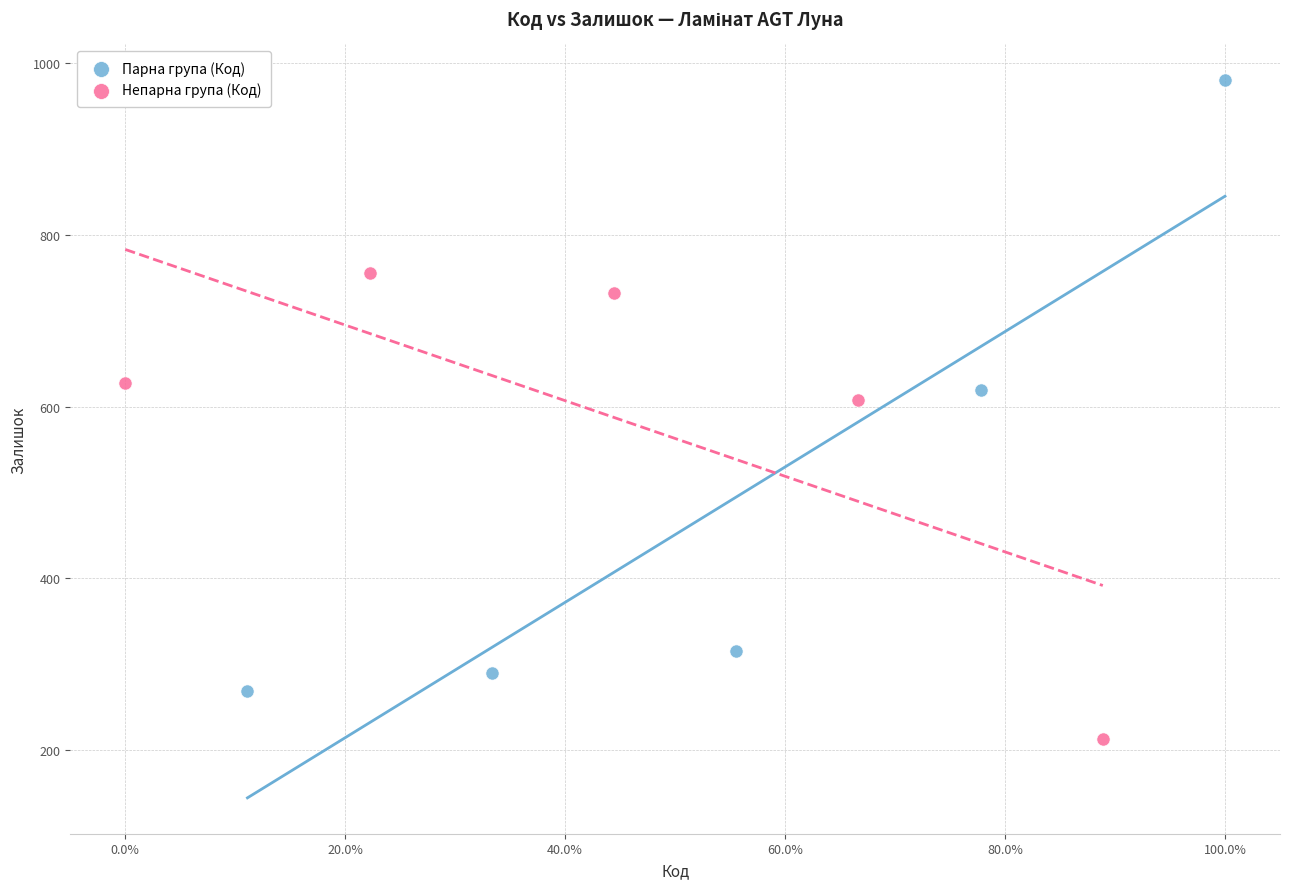

Which series has the largest Y range (max minus min)?

Парна група (Код)